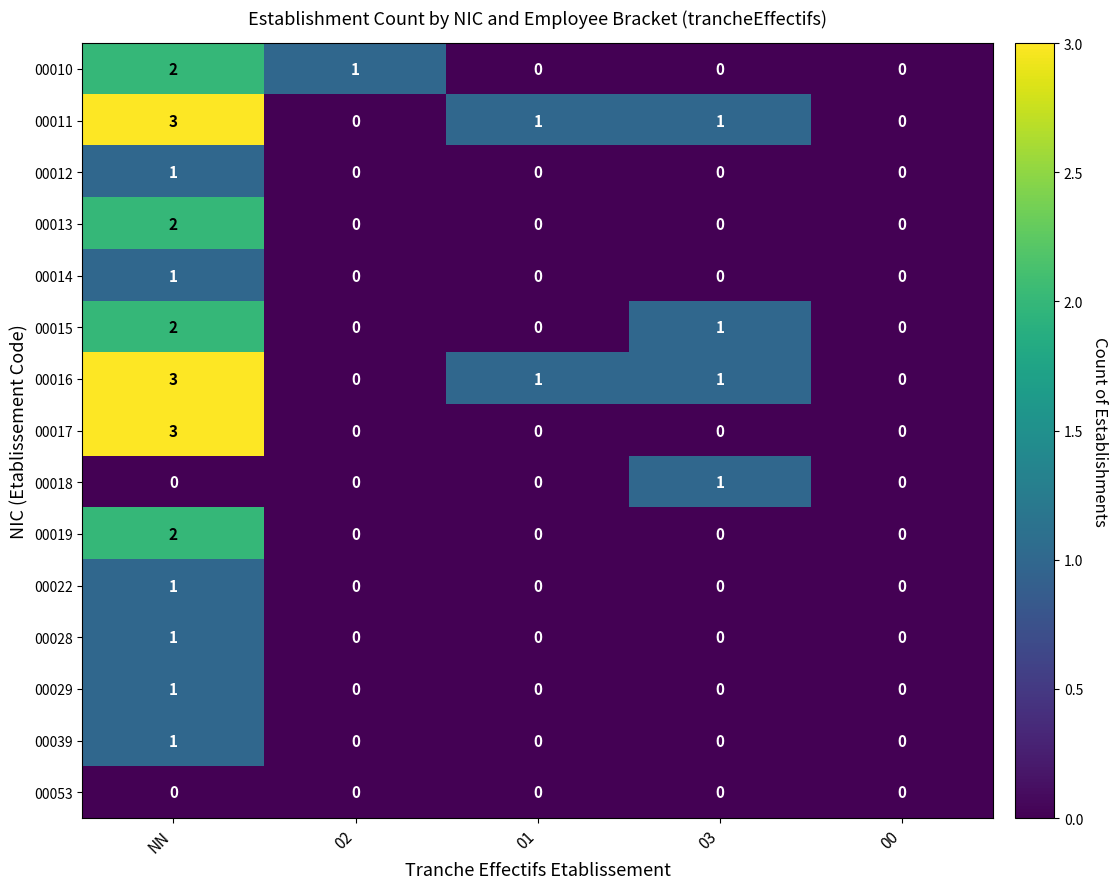

How many 00012 values are between 0 and 1?

5